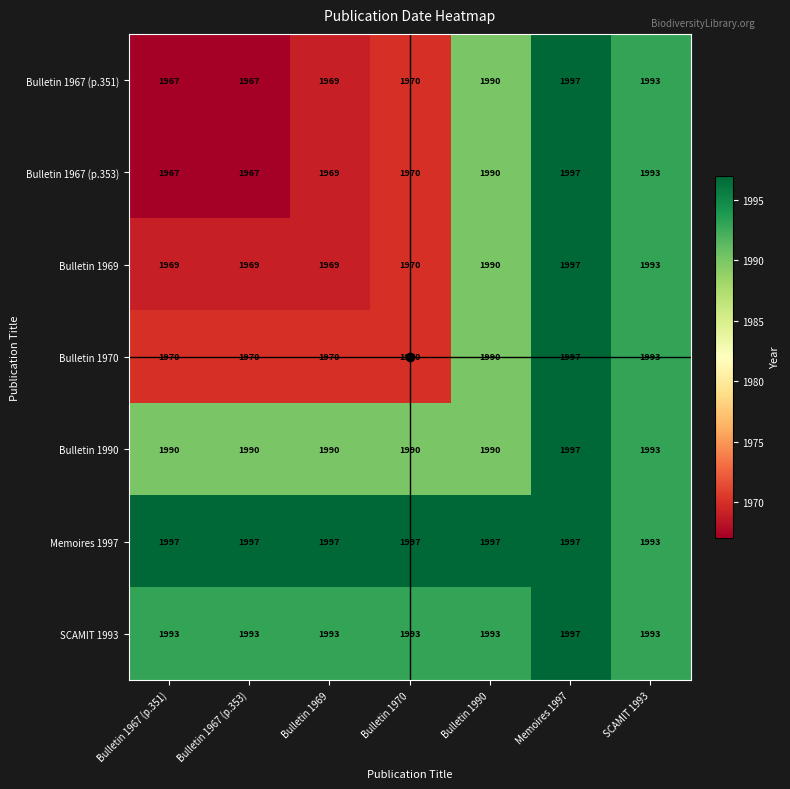

At how many categories does at least one series exceed 1996?

6